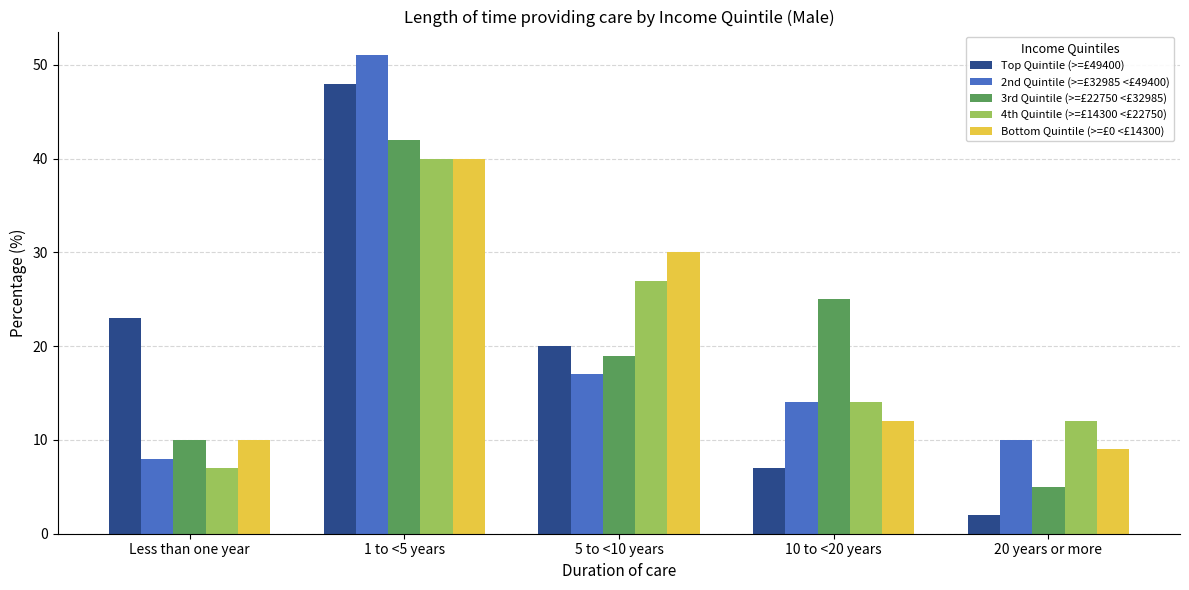

What is the average value of the Bottom Quintile (>=£0 <£14300) series?

20